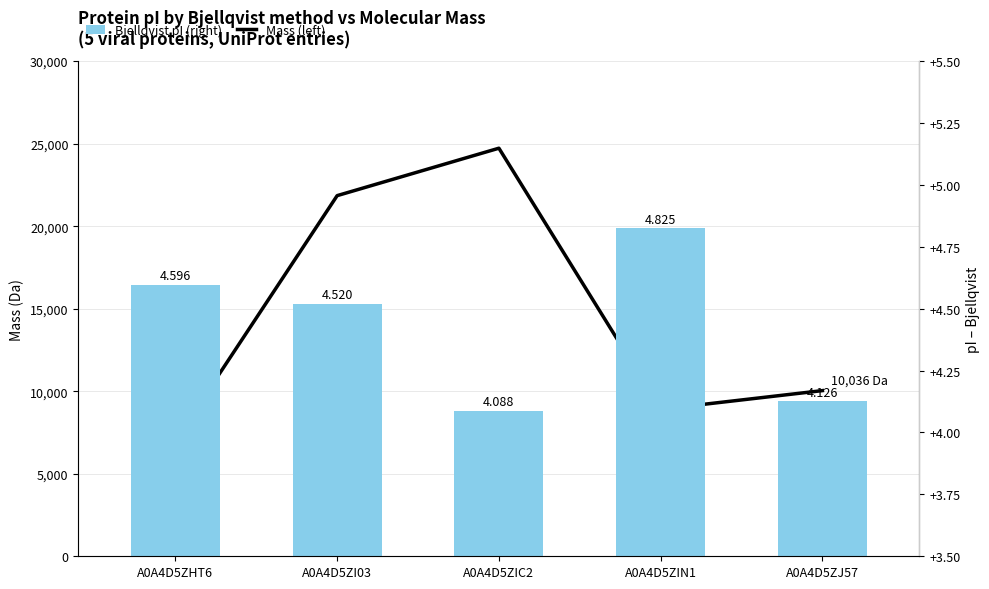

Which series changed the most between A0A4D5ZIC2 and A0A4D5ZJ57?

Mass (left)